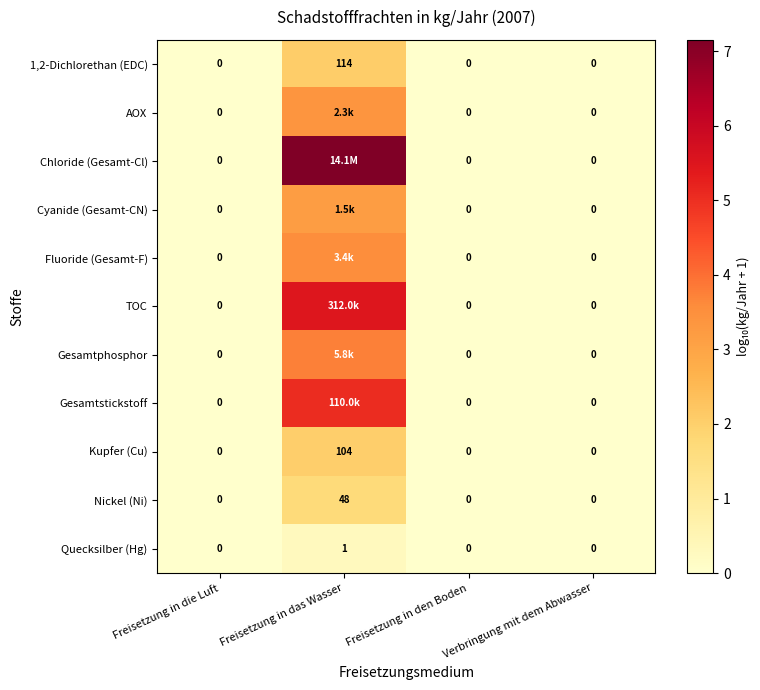

Is the value of 1,2-Dichlorethan (EDC) at Freisetzung in den Boden greater than the value of Kupfer (Cu) at Freisetzung in das Wasser?

No